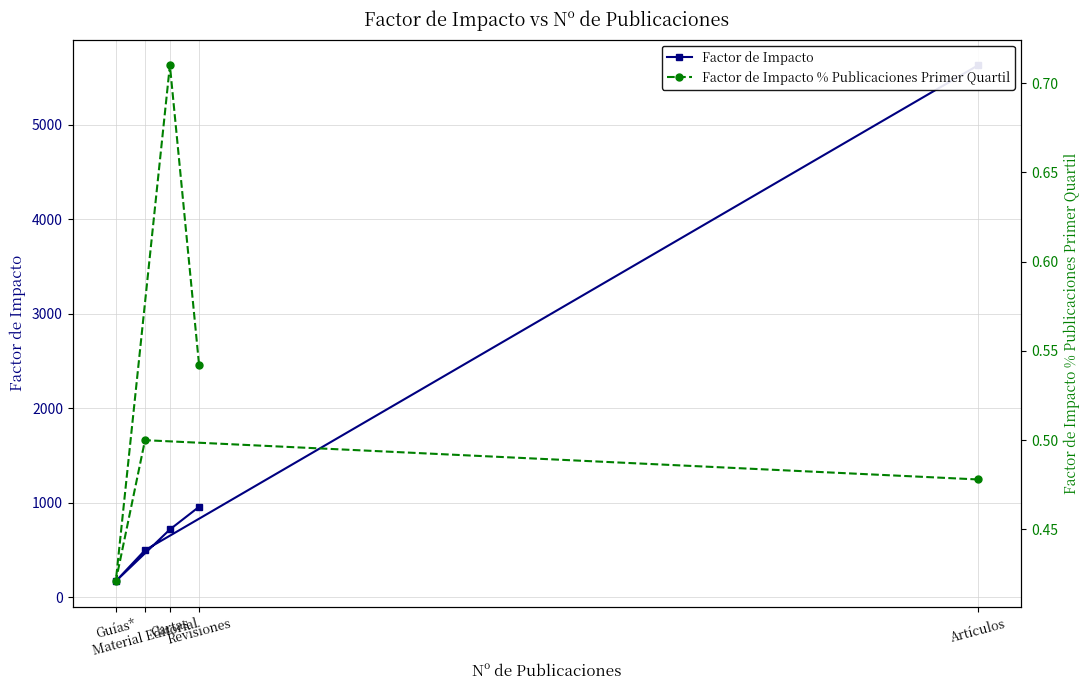

True or false: Factor de Impacto % Publicaciones Primer Quartil has more than 1 interior local peaks.

True